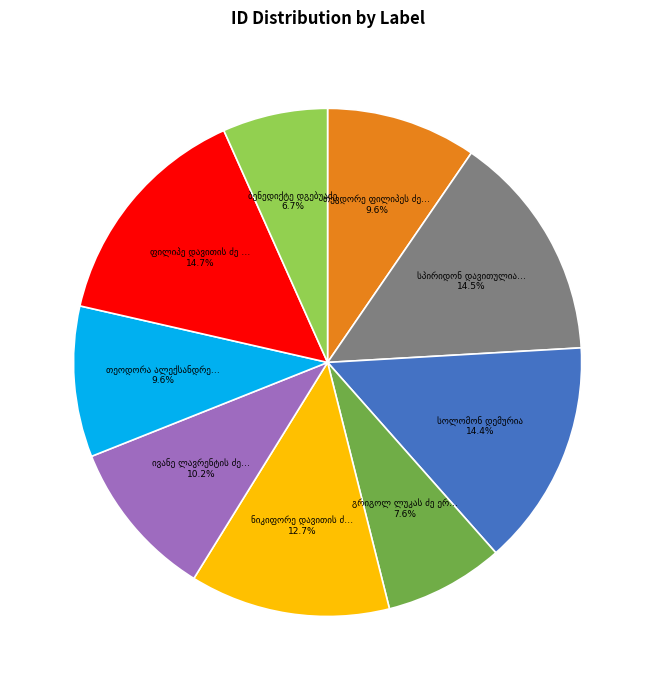

Count the number of slices in the pie.

9